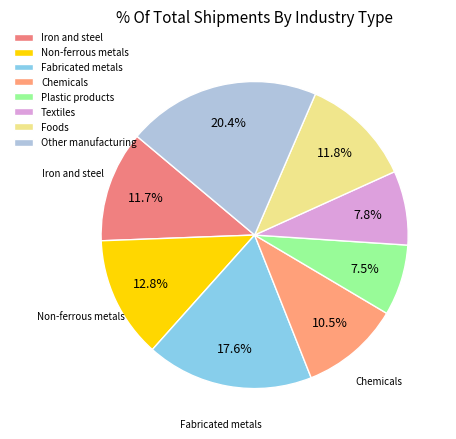

Rank the categories by value from lowest to highest.

Plastic products, Textiles, Chemicals, Iron and steel, Foods, Non-ferrous metals, Fabricated metals, Other manufacturing